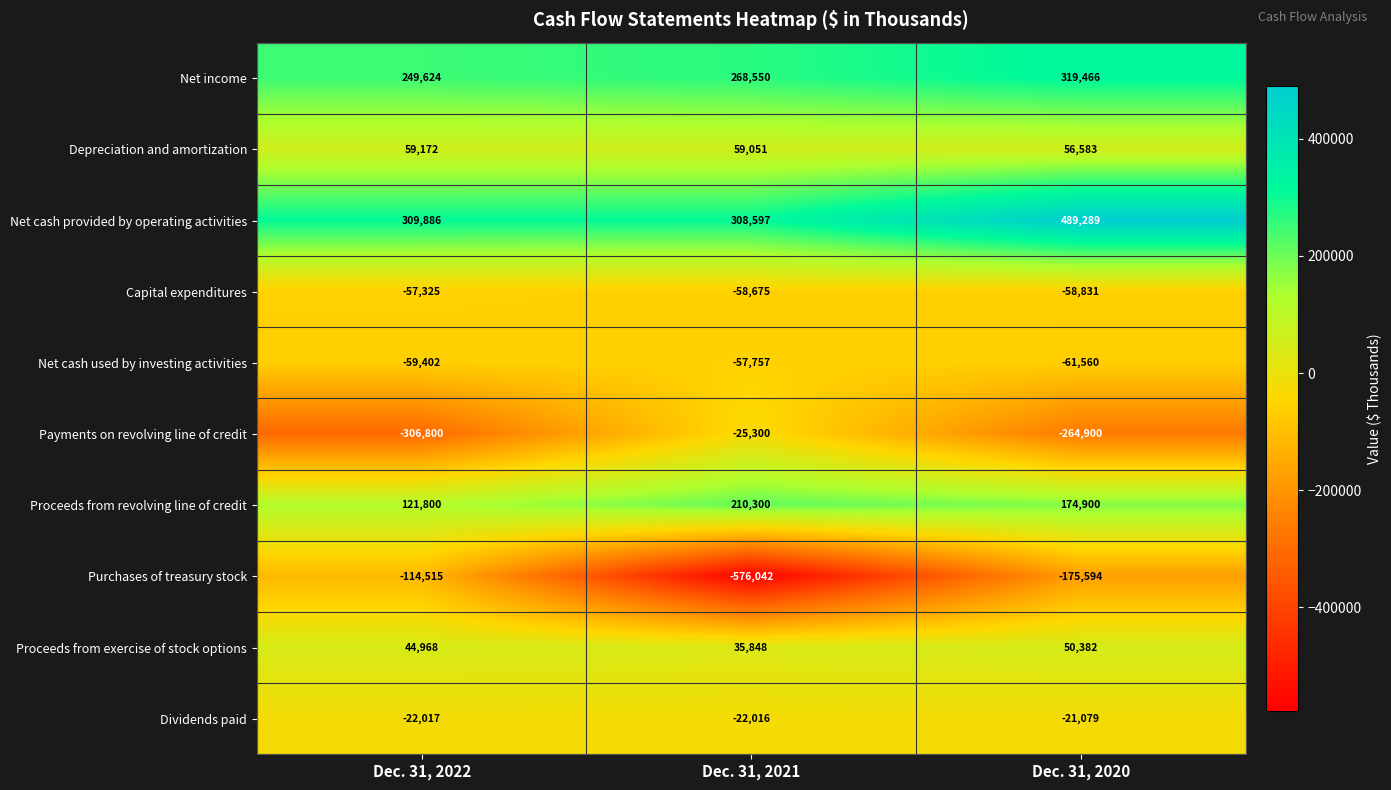

At Dec. 31, 2020, list the series in order from smallest to largest.

Payments on revolving line of credit, Purchases of treasury stock, Net cash used by investing activities, Capital expenditures, Dividends paid, Proceeds from exercise of stock options, Depreciation and amortization, Proceeds from revolving line of credit, Net income, Net cash provided by operating activities